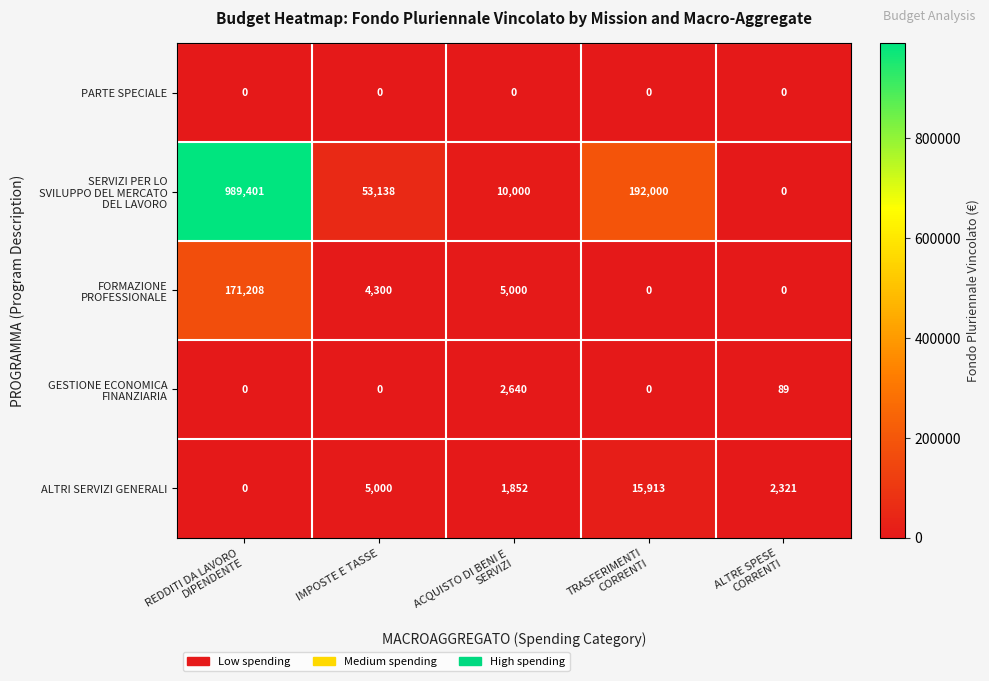

What is the average value of the ALTRI SERVIZI GENERALI series?

5017